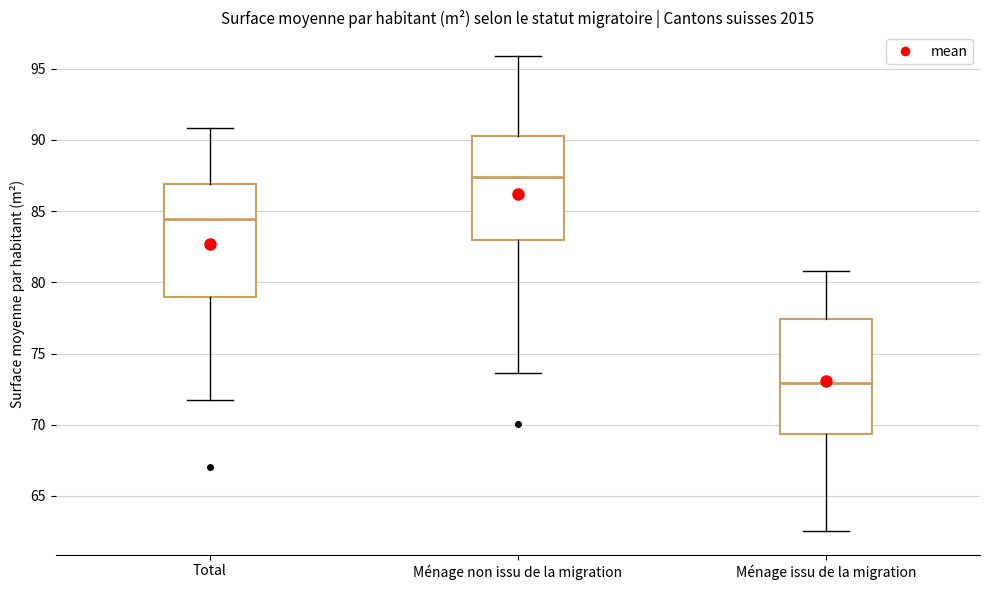

Which box has the highest median line?

Ménage non issu de la migration